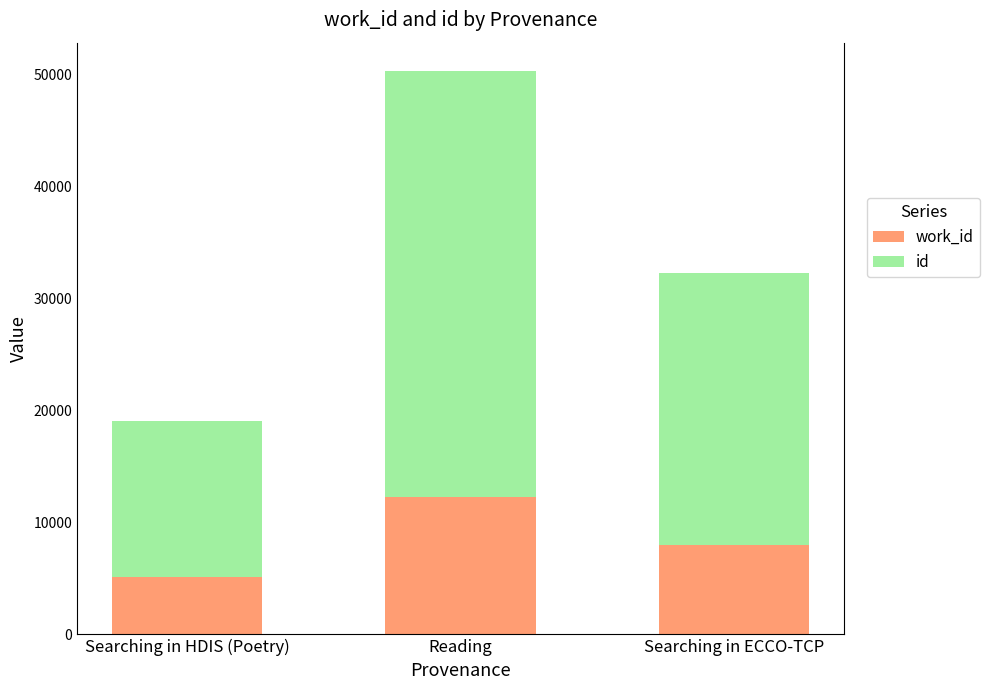

What is the total value across all series at Reading?

50324